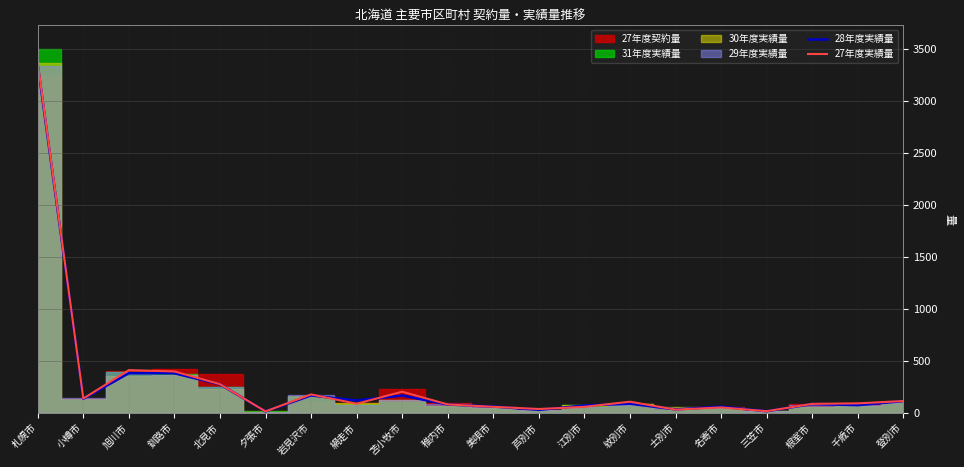

What is the label of the 2nd point from the left?

小樽市